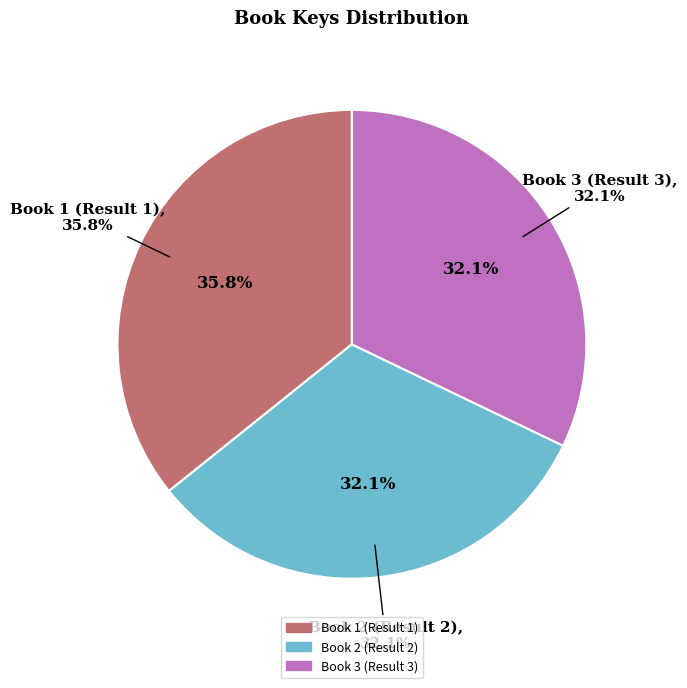

How much of the chart is everything except Book 3 (Result 3)?

67.9%